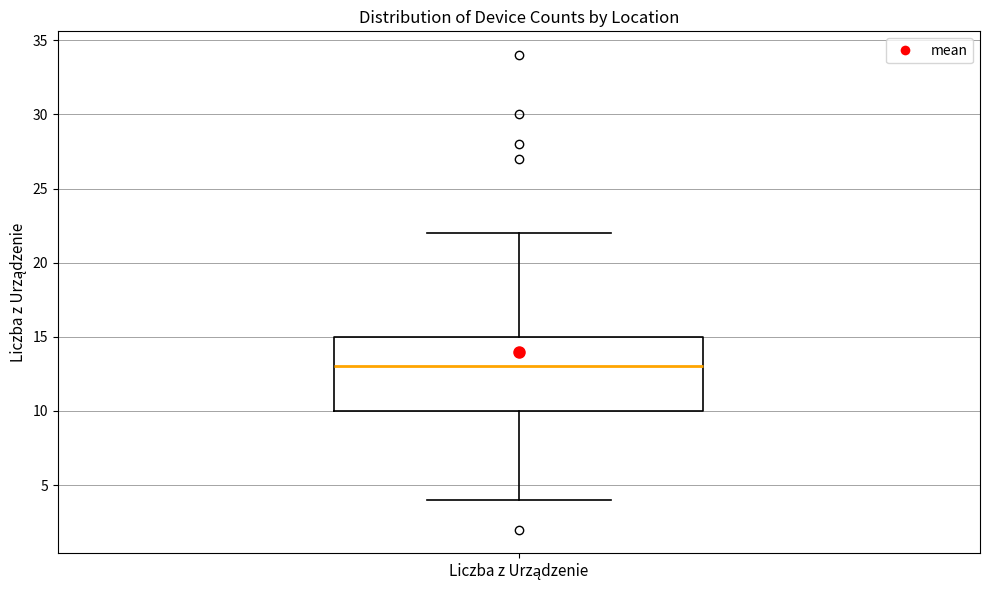

Where is the upper edge of the box for Liczba z Urządzenie on the y-axis? The values are not printed on the chart, so give them approximately, as read against the axis.

15